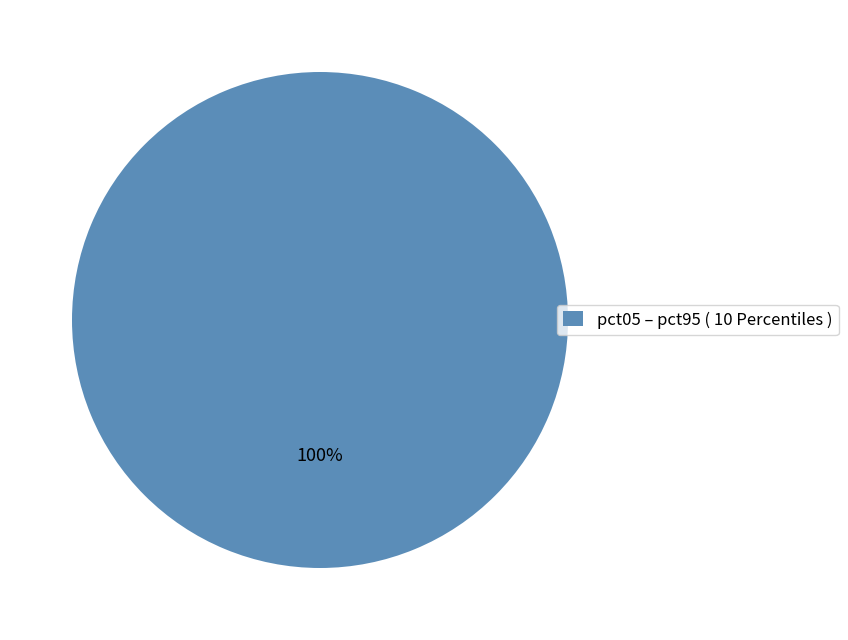

Is it true that pct05 – pct95 ( 10 Percentiles ) is 100% of the pie?

True